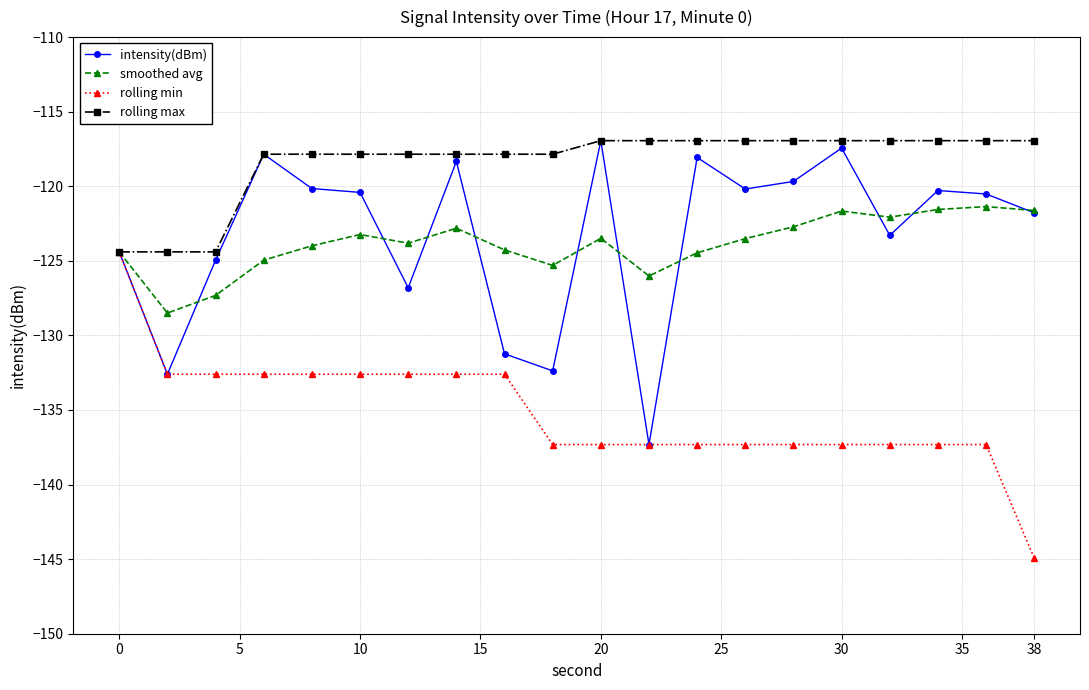

What is the value of the intensity(dBm) point at the 7th from the left?

-126.8